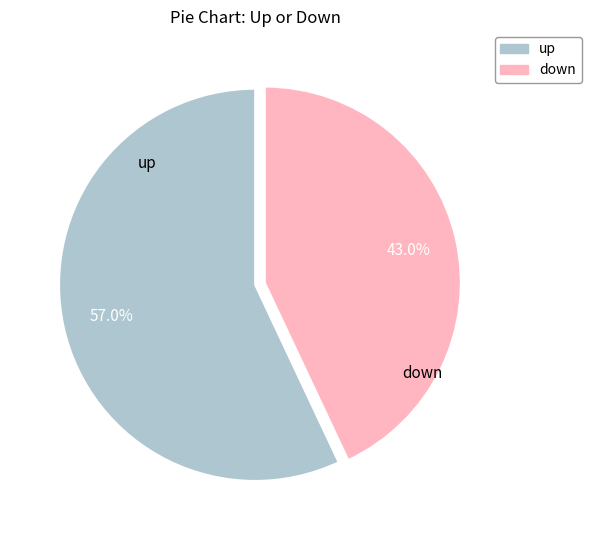

Approximately how many times larger is the value at up compared to down?

1.3